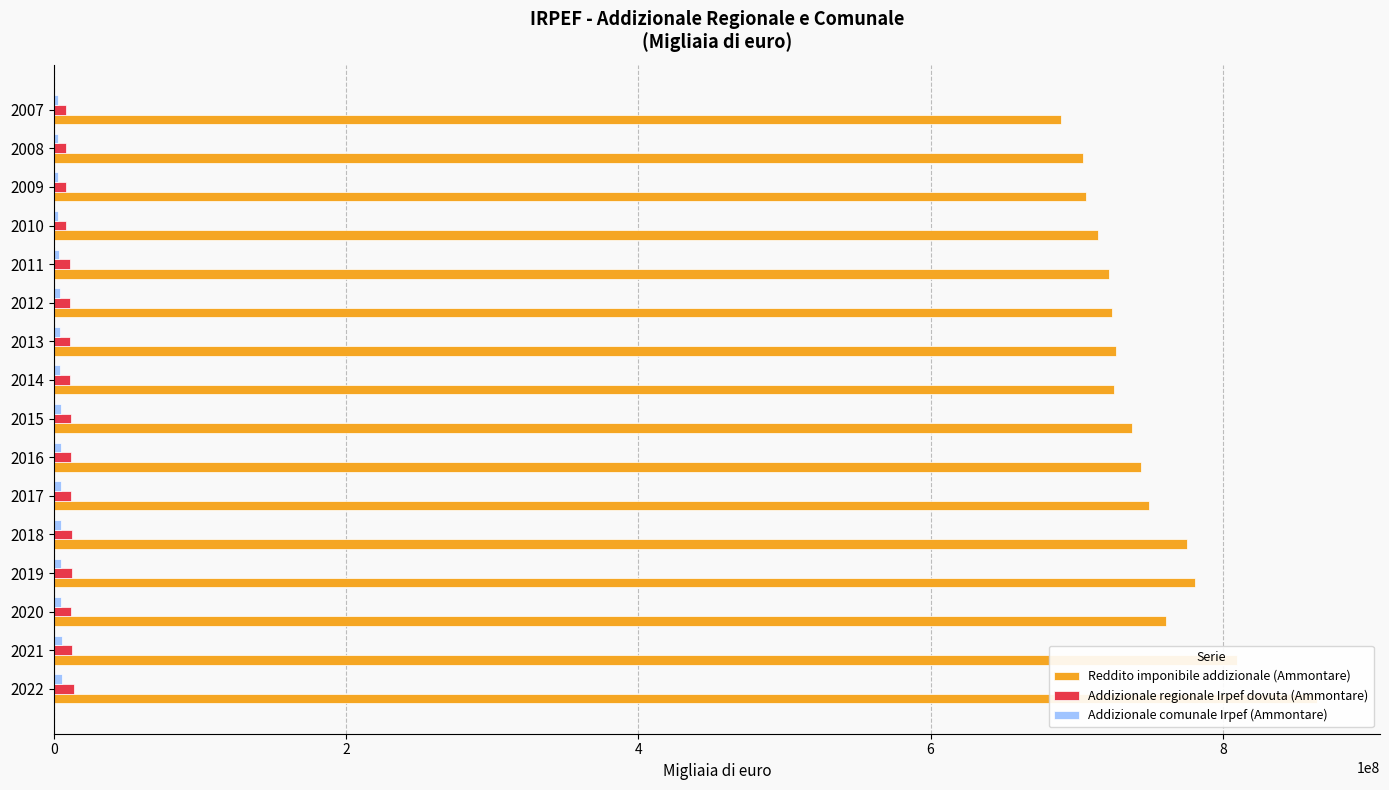

What is the minimum value for Addizionale regionale Irpef dovuta (Ammontare)?

8312889.4